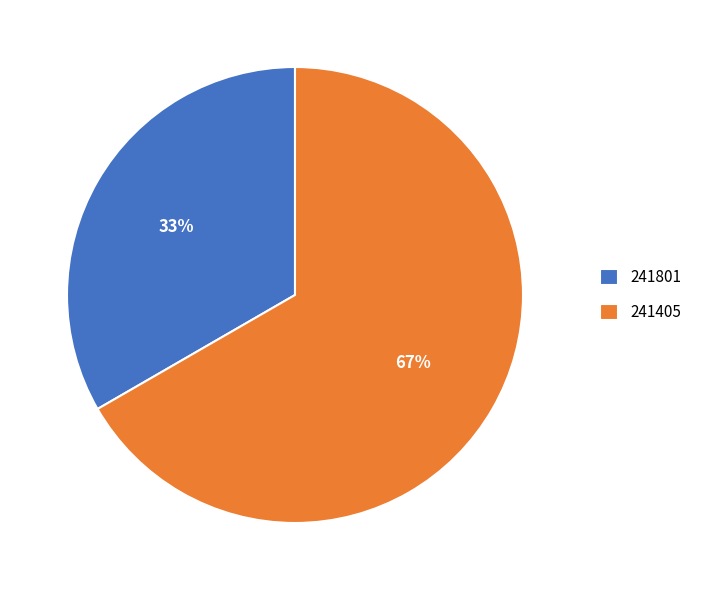

What is the smallest slice in the pie chart?

241801